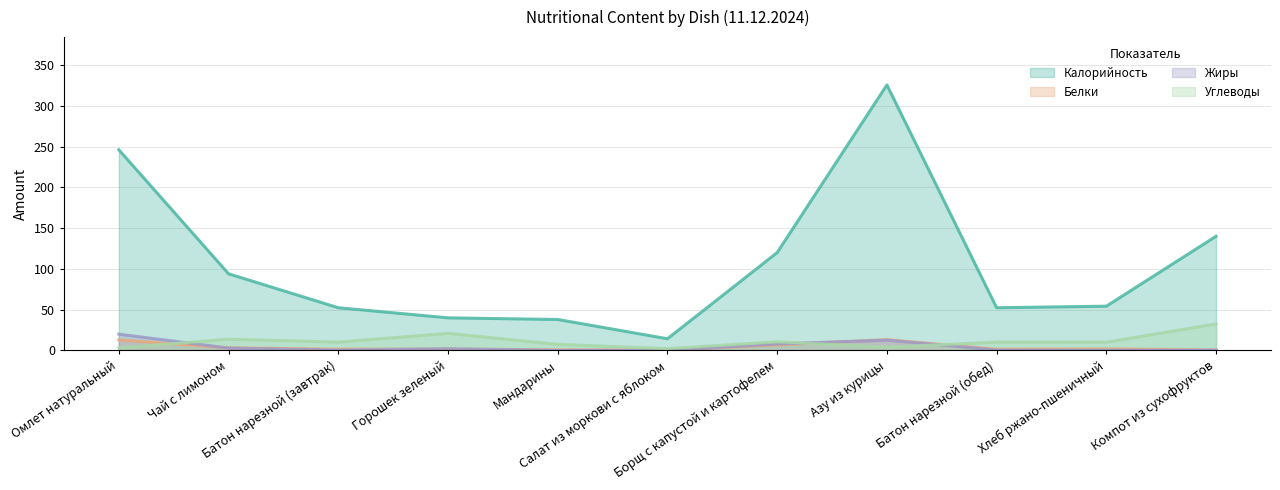

The Углеводы series shows 3.2 at Омлет натуральный. True or false?

True